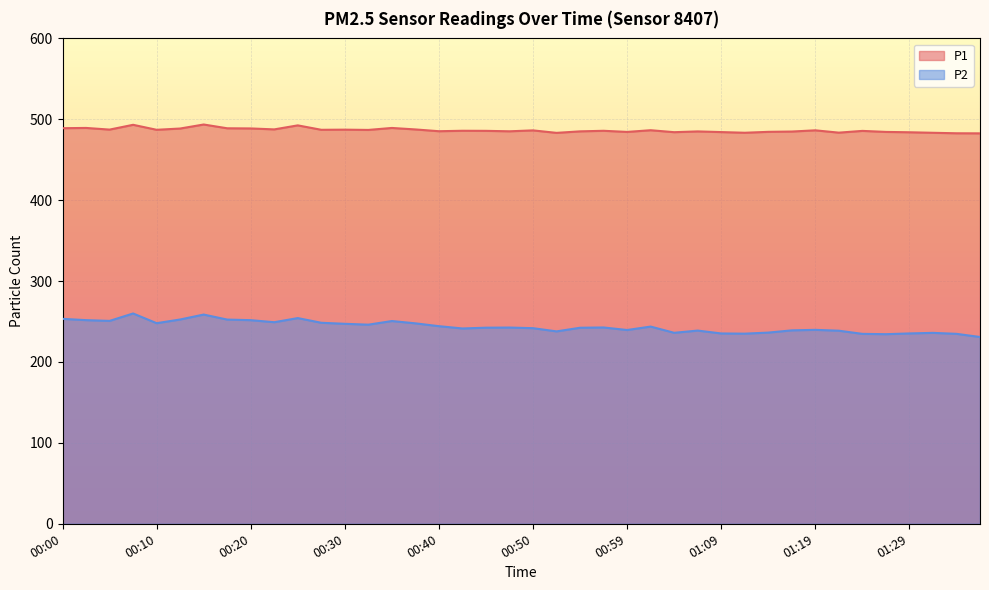

Between 00:10 and 01:12, which series saw the biggest shift?

P2